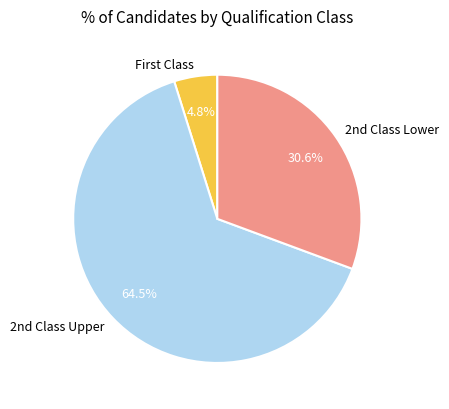

How many segments does this pie chart have?

3